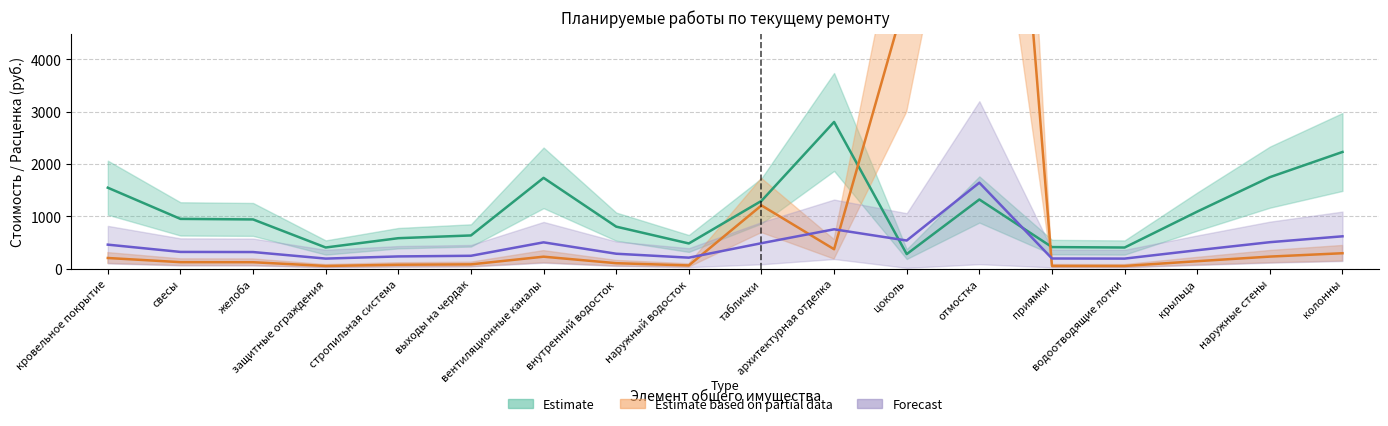

True or false: Типовые расценки (за единицу) and Планируемая стоимость ремонта intersect in this chart.

True